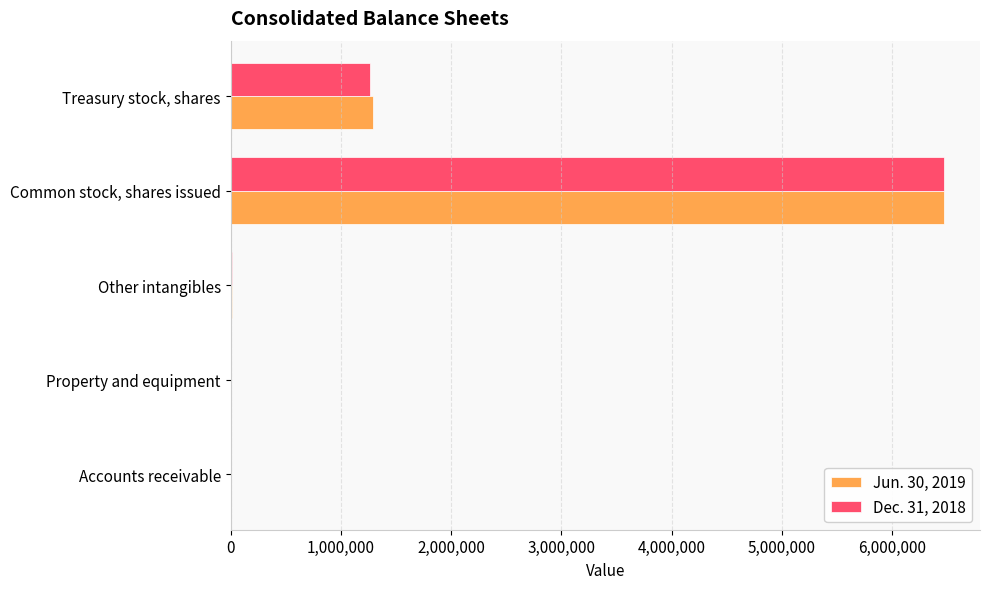

True or false: Jun. 30, 2019 has a value of 4132886 at Common stock, shares issued.

False